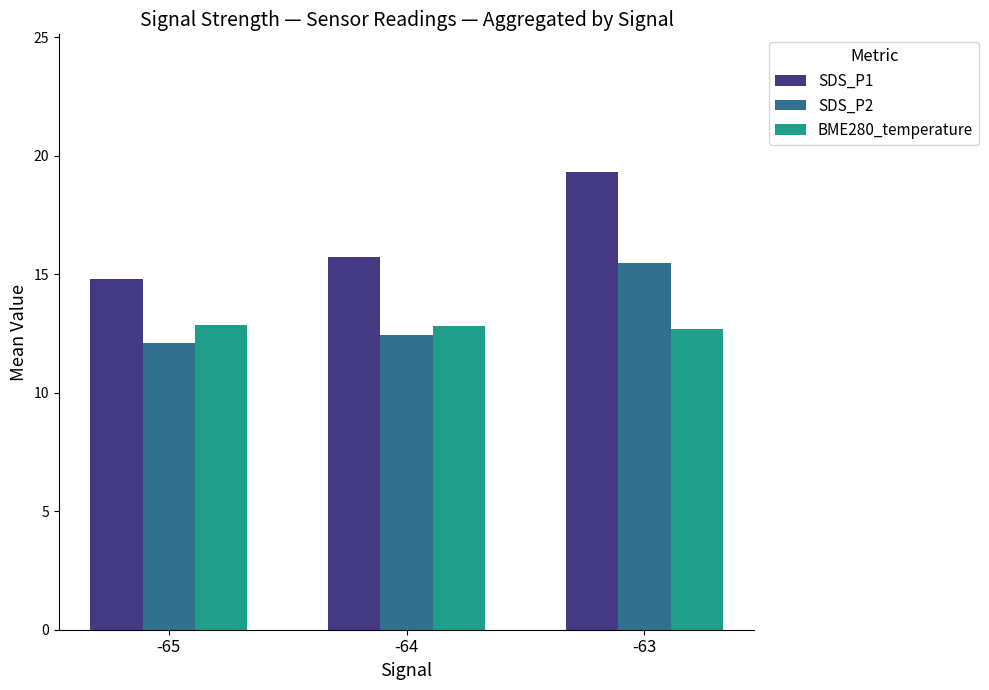

List the series in order of their peak value, lowest first.

BME280_temperature, SDS_P2, SDS_P1